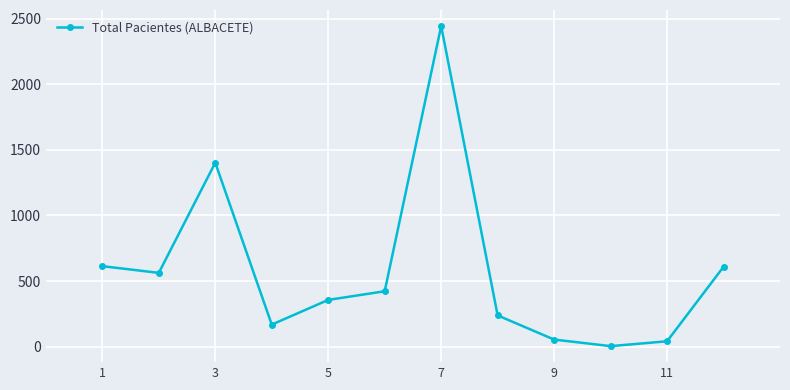

What is the minimum value shown in the chart?

5